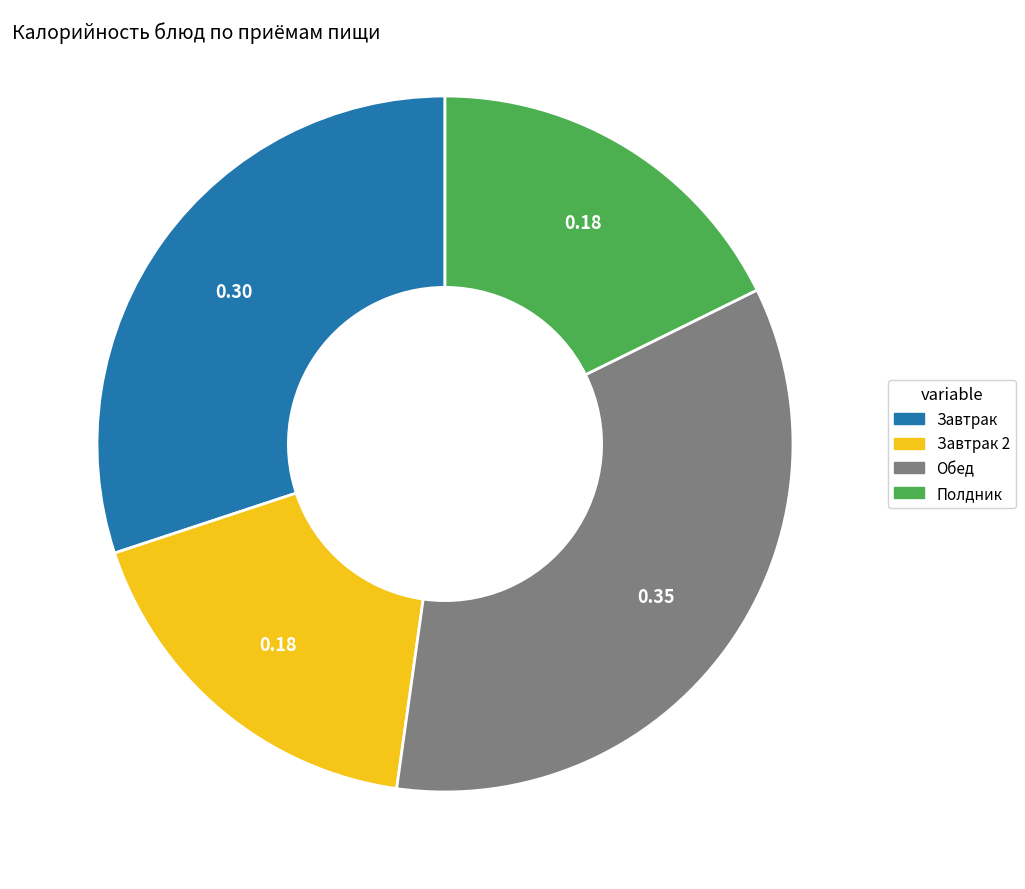

Does any single category account for the majority?

No